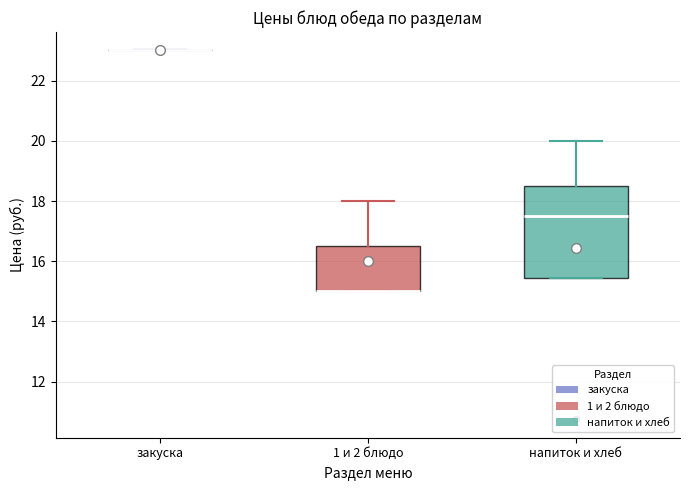

Reading left to right, transcribe this box plot: for each box, give where its median line is, the range the box spans, and where its two whiskers end, as read against the y-axis. The values are not printed on the chart, so give them approximately, as read against the axis.

закуска: box collapsed to a line at 23.0, whiskers 23.0 to 23.0
1 и 2 блюдо: median 15.0 (drawn on the box's lower edge), box 15.0 to 16.6, whiskers 15.0 to 18.0
напиток и хлеб: median 17.6, box 15.4 to 18.6, whiskers 15.4 to 20.0